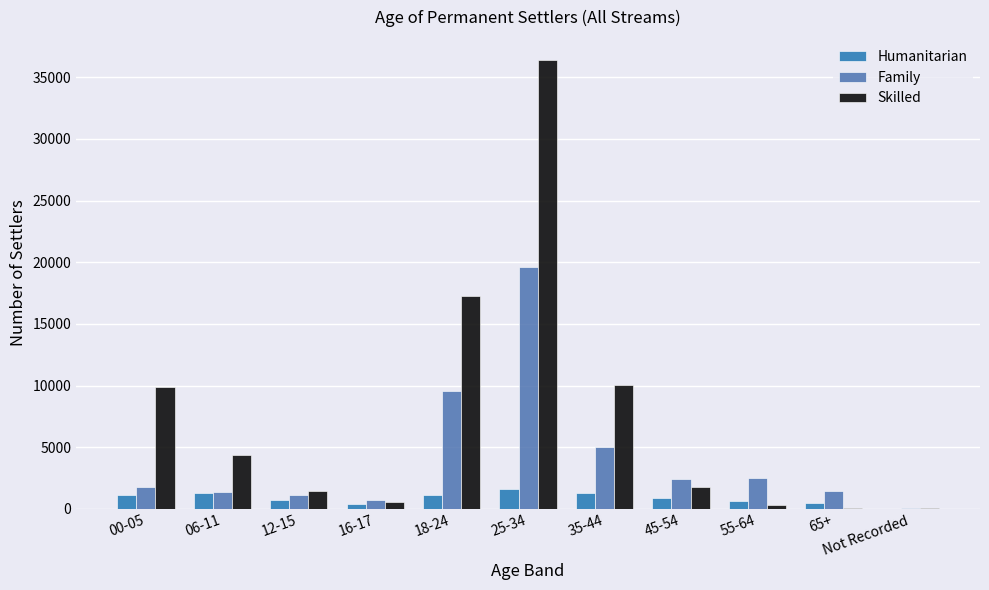

Is the value of Skilled at Not Recorded greater than the value of Family at 55-64?

No